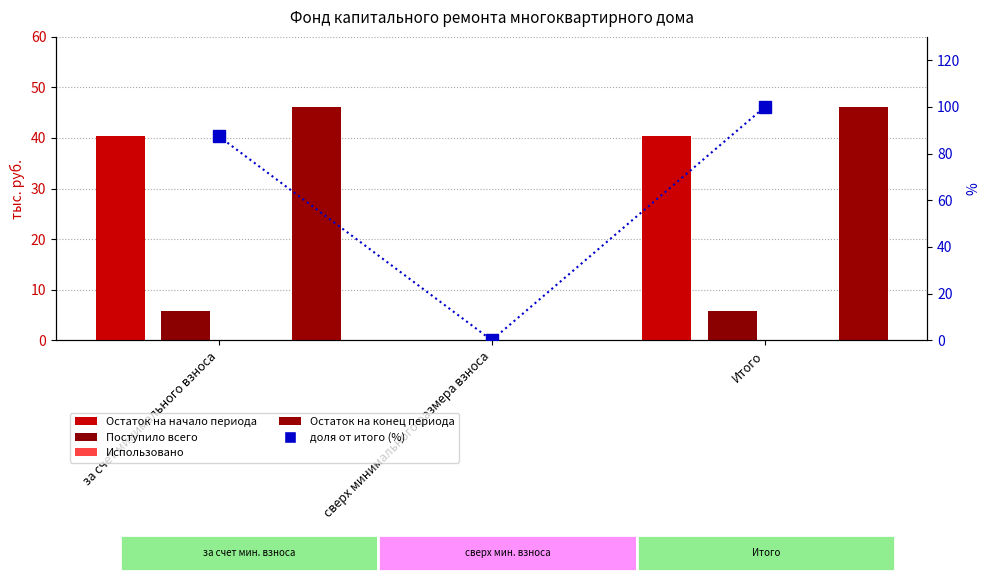

How many data points in Поступило всего are above 5?

2